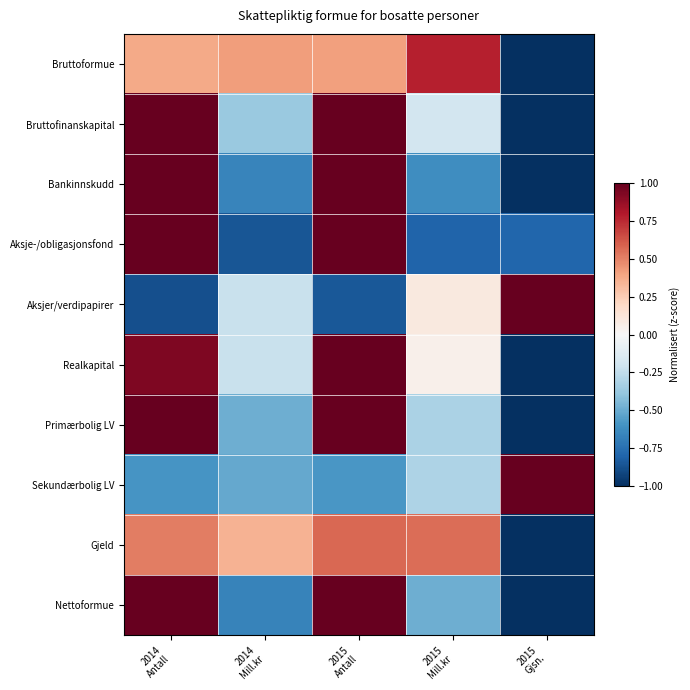

What is the smallest value displayed?

-2.0